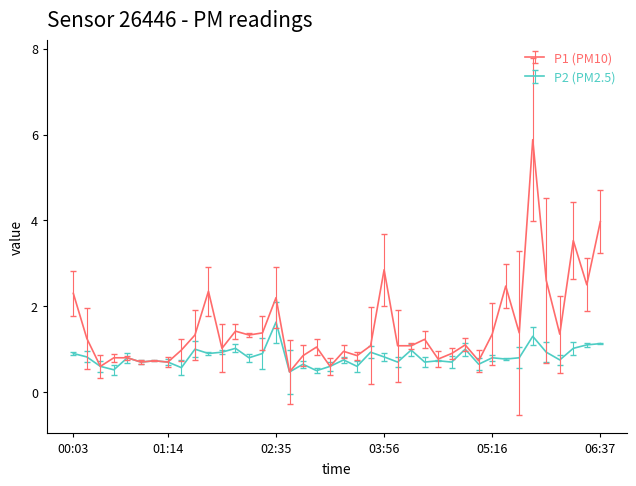

Which series has the widest spread of values?

P1 (PM10)